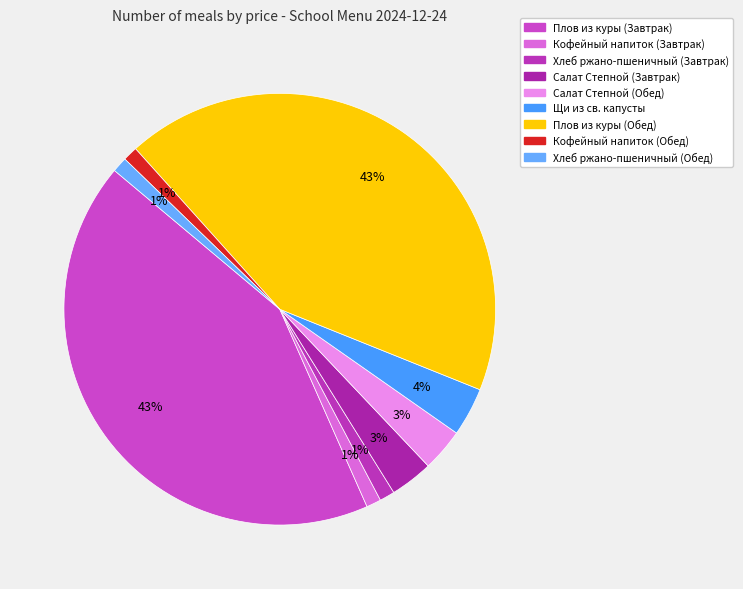

What percentage is the Хлеб ржано-пшеничный (Обед) slice, to the nearest percent?

1%